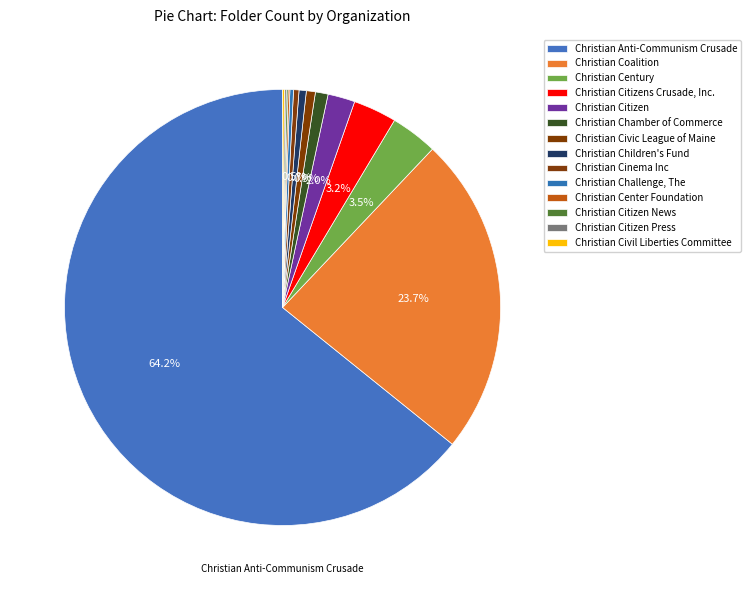

Approximately how many times larger is the value at Christian Center Foundation compared to Christian Children's Fund?

0.2